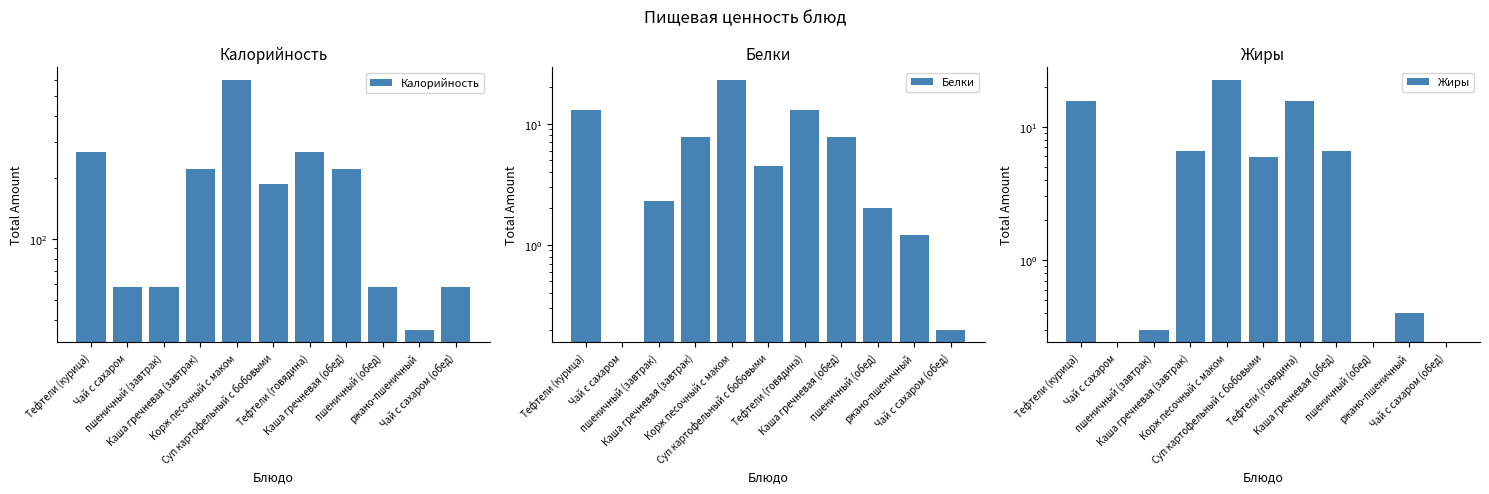

What is the total value across all series at Каша гречневая (завтрак)?

234.3